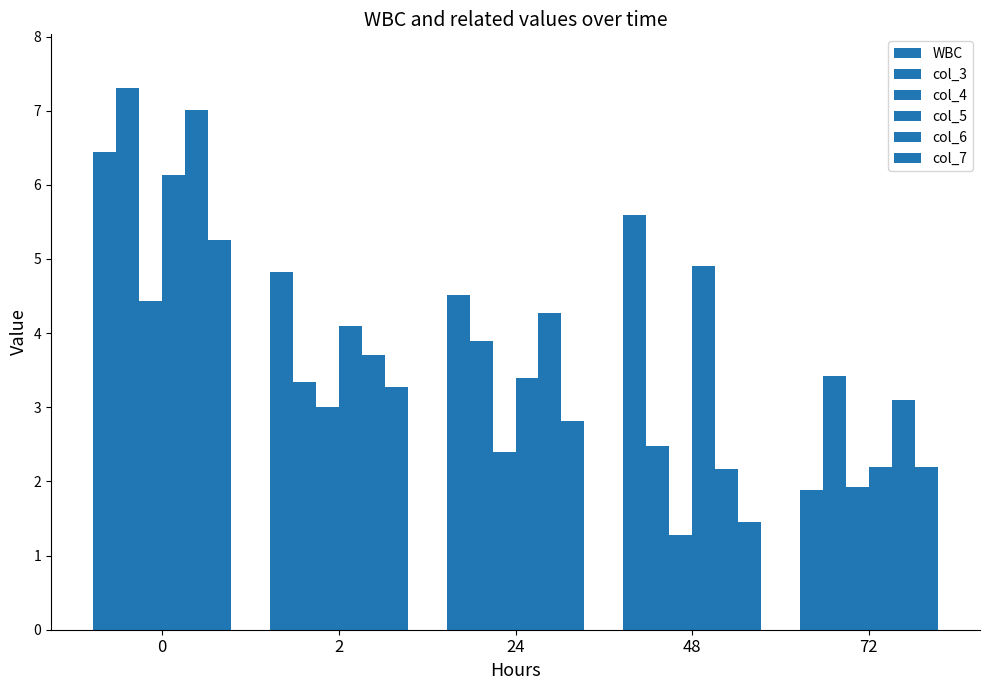

How many values in the col_5 series are below 4?

2